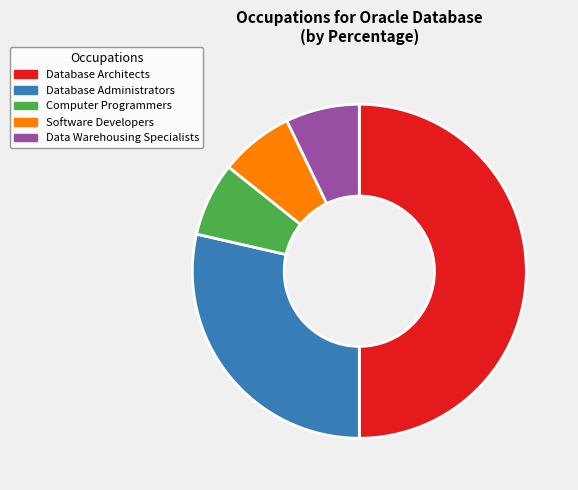

What is the largest slice in the pie chart?

Database Architects